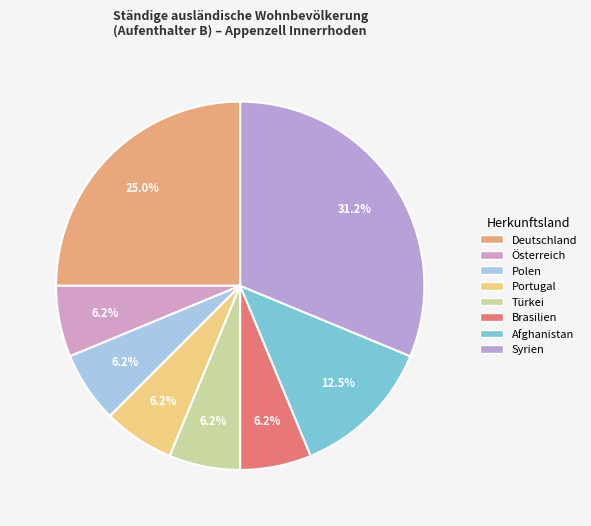

To the nearest percent, what percentage of the pie is Portugal?

6%